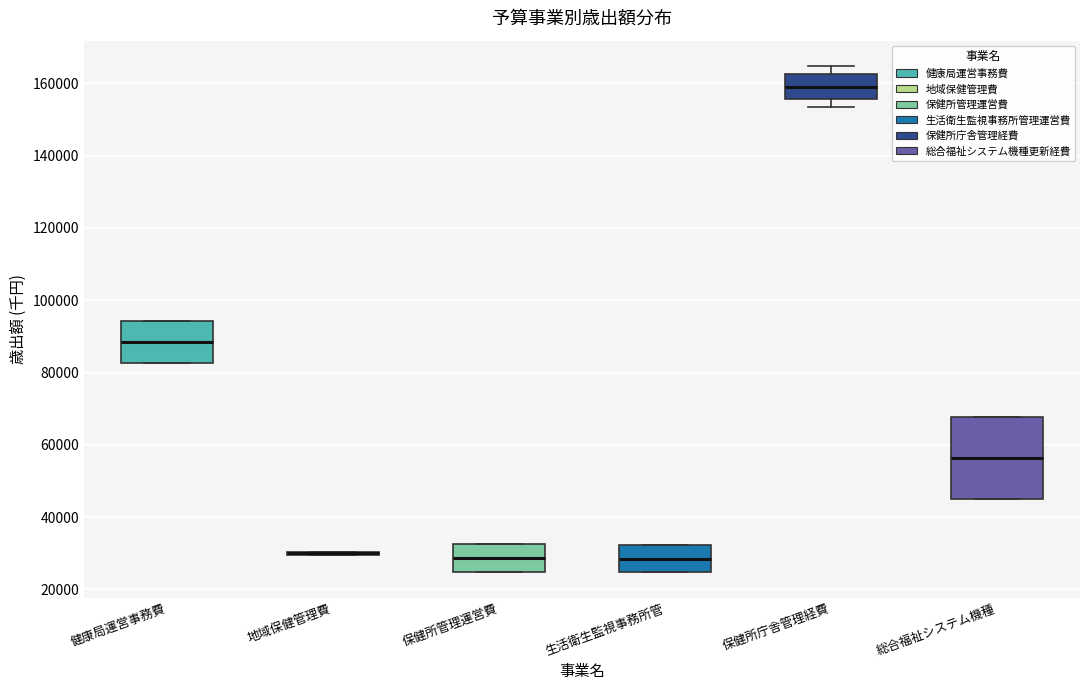

Reading left to right, transcribe this box plot: for each box, give where its median line is, the range the box spans, and where its two whiskers end, as read against the y-axis. The values are not printed on the chart, so give them approximately, as read against the axis.

健康局運営事務費: median 88000, box 82000 to 94000, whiskers 82000 to 94000
地域保健管理費: box collapsed to a line at 30000, whiskers 30000 to 30000
保健所管理運営費: median 28000, box 24000 to 32000, whiskers 24000 to 32000
生活衛生監視事務所管: median 28000, box 24000 to 32000, whiskers 24000 to 32000
保健所庁舎管理経費: median 160000, box 156000 to 162000, whiskers 154000 to 164000
総合福祉システム機種: median 56000, box 46000 to 68000, whiskers 46000 to 68000